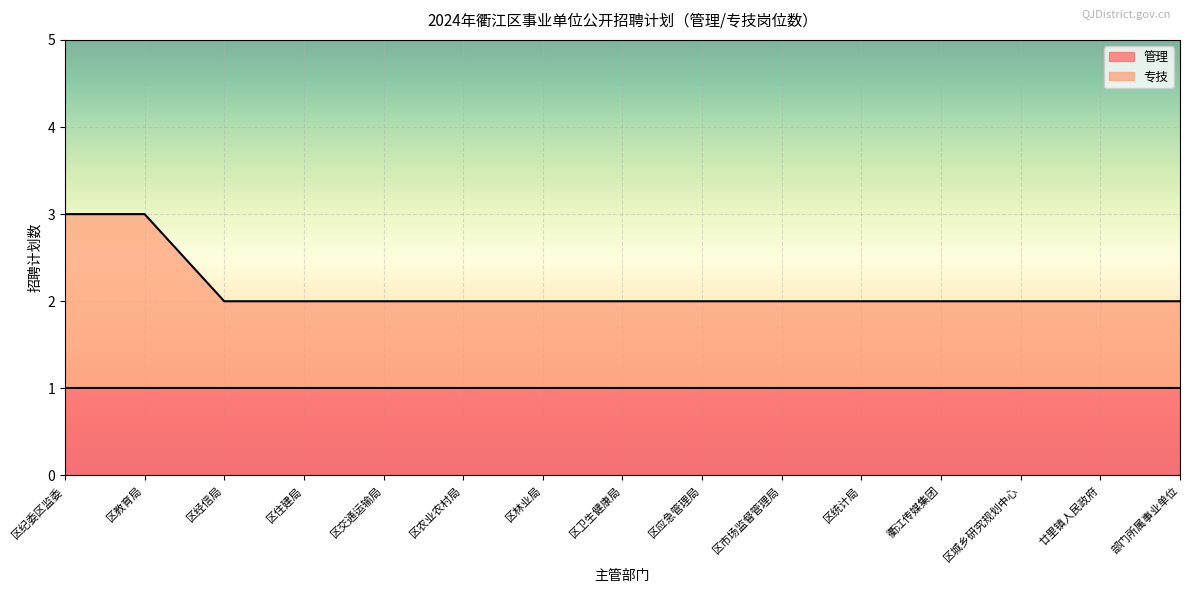

Is it true that the value at 区交通运输局 is 2?

True